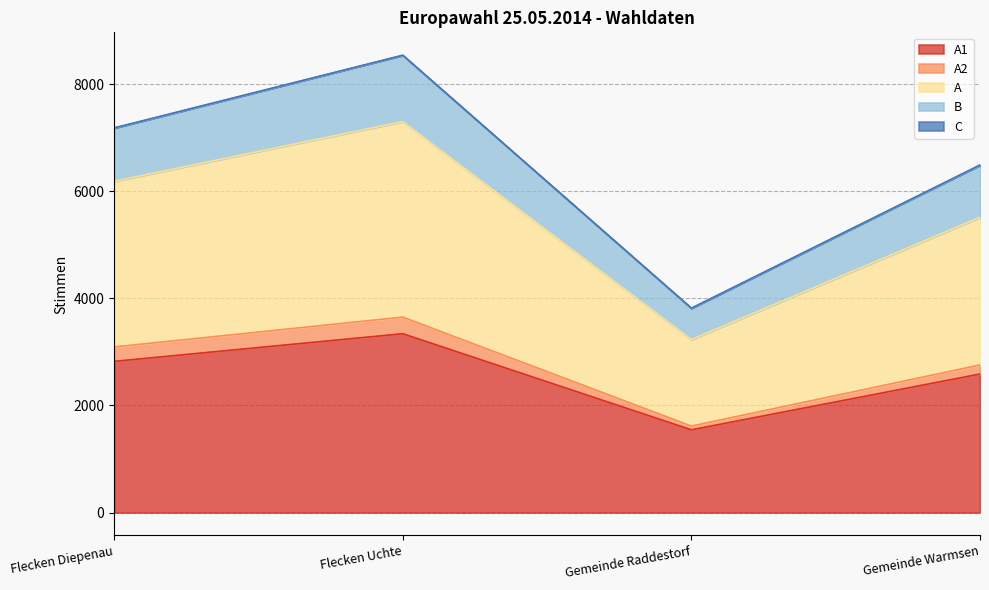

Which has a higher value, Gemeinde Warmsen or Gemeinde Raddestorf?

Gemeinde Warmsen